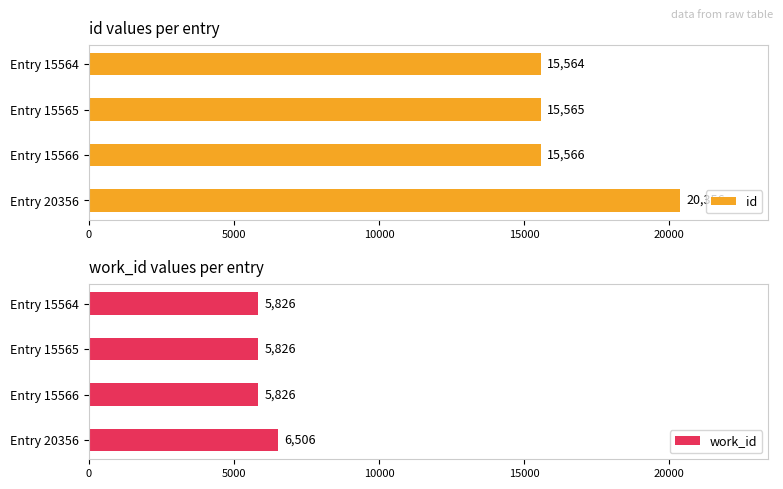

List the series in order of their overall mean, lowest first.

work_id, id